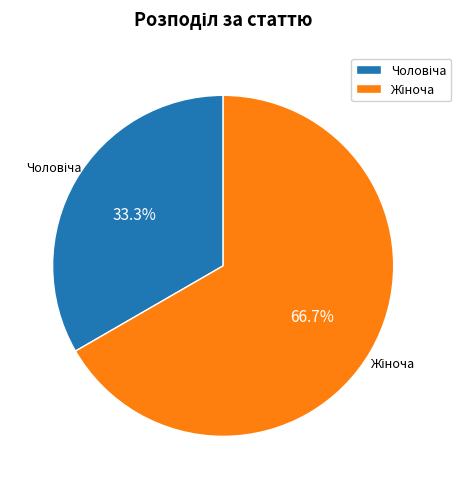

Does any single category account for the majority?

Yes